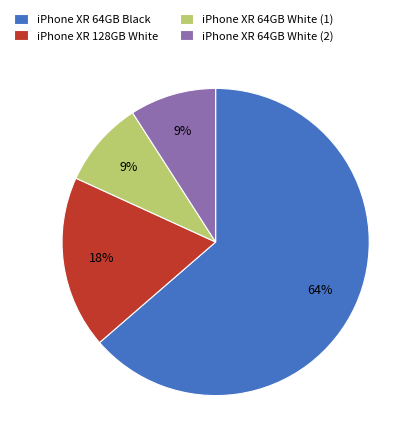

How many segments does this pie chart have?

4